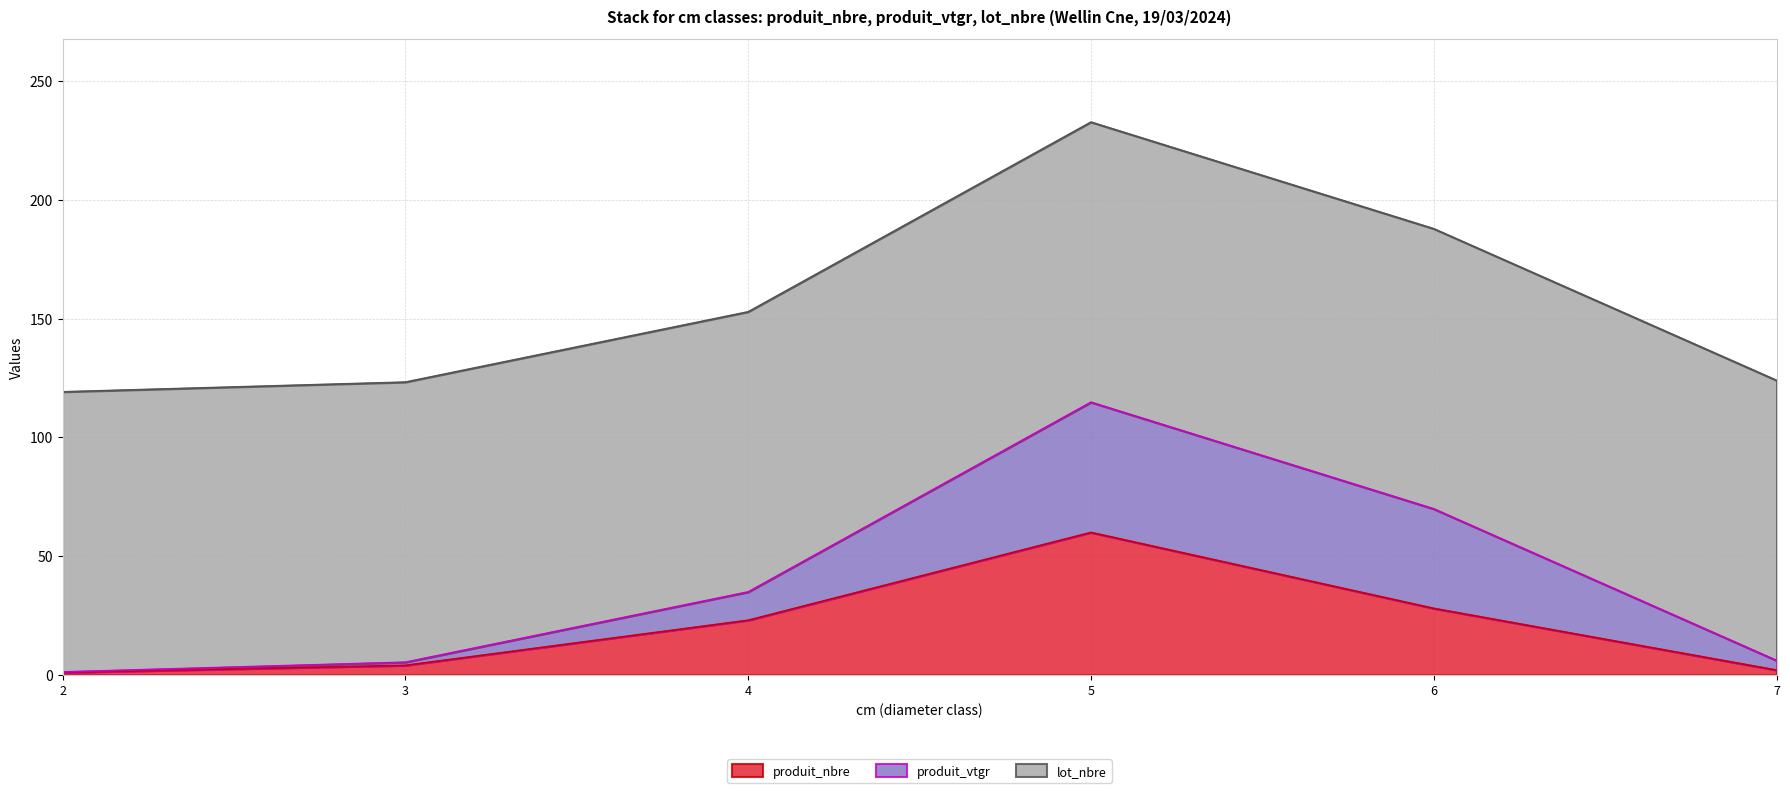

Which series has the widest spread of values?

produit_vtgr